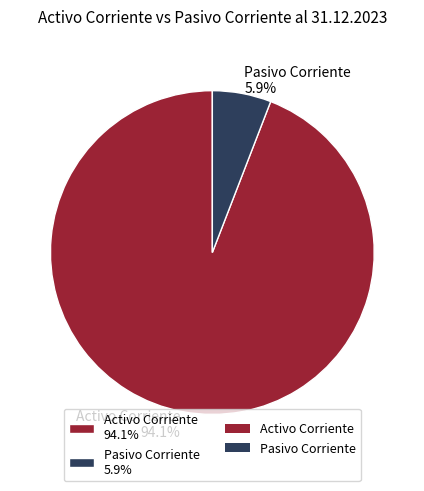

Rank the categories by value from highest to lowest.

Activo Corriente 94.1%, Pasivo Corriente 5.9%